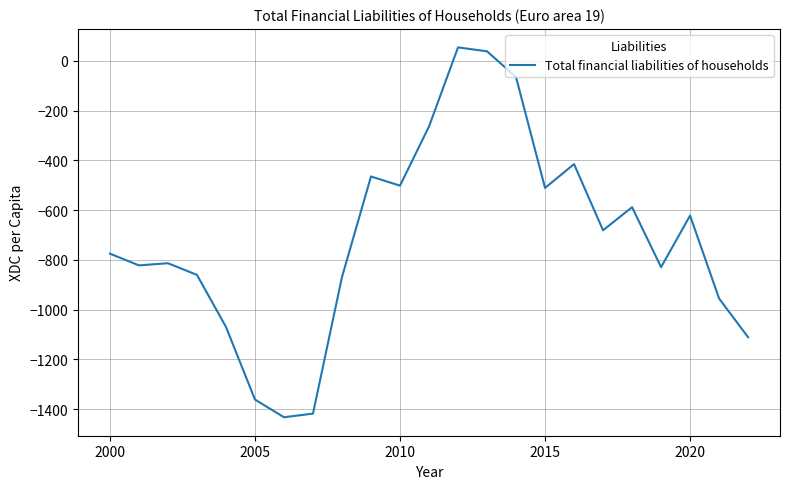

True or false: the data has more than 2 interior local peaks.

True